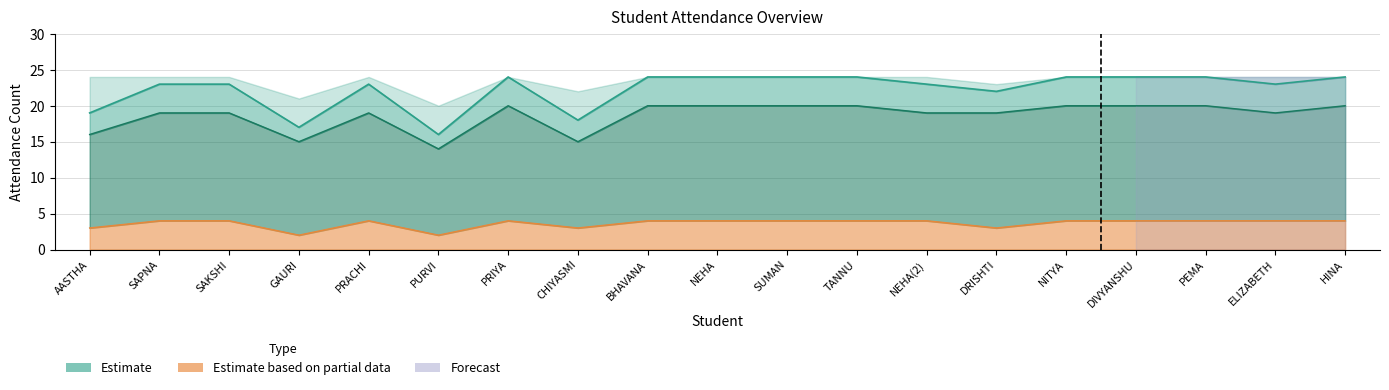

What is the average value of the Total 1 series?

19